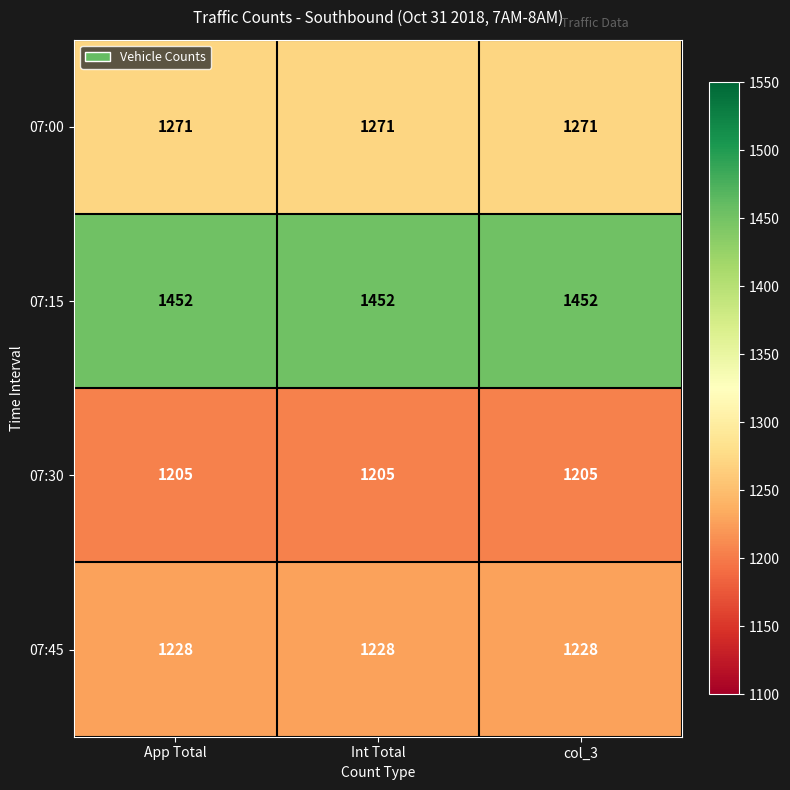

Count the number of data series in this chart.

4